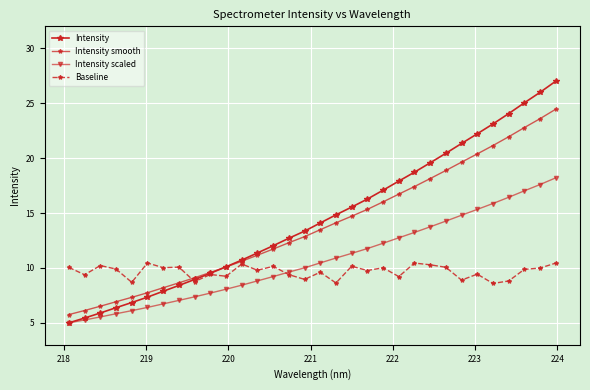

True or false: Intensity scaled and Intensity cross at least once.

False